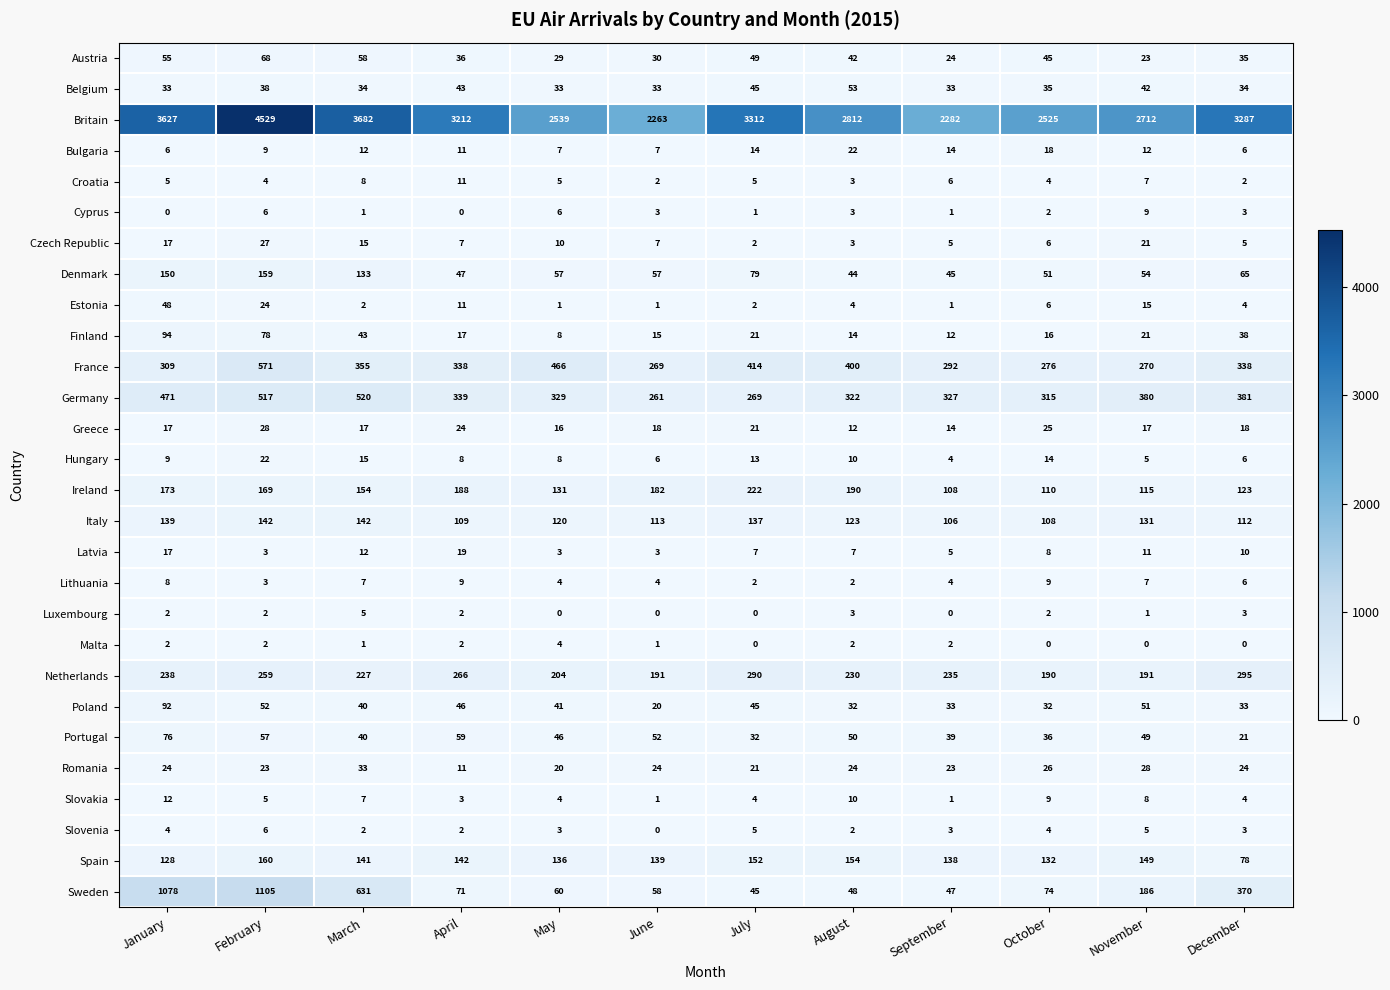

List the labels in order of Britain value, largest first.

February, March, January, July, December, April, August, November, May, October, September, June